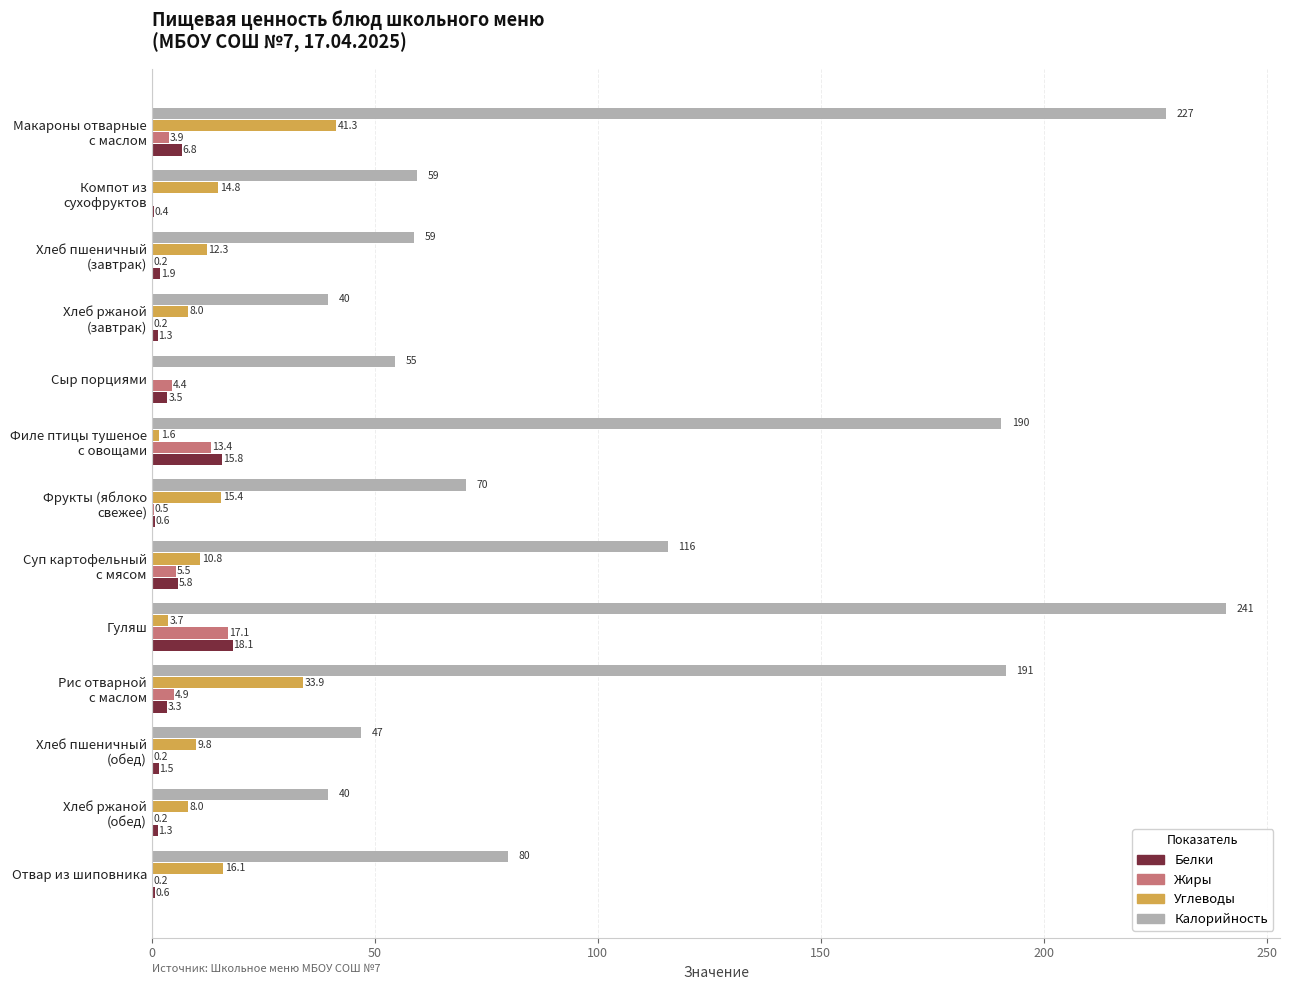

Where is Углеводы nearest to the value 20?

Отвар из шиповника